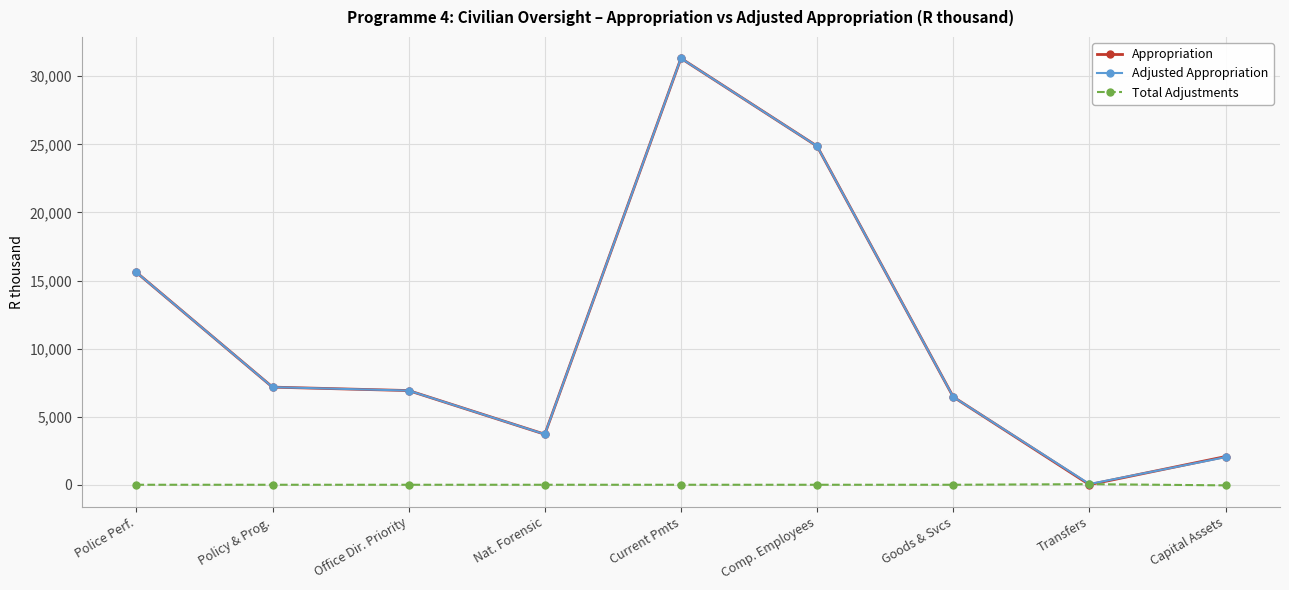

Which series ends up on top after the final intersection of Adjusted Appropriation and Appropriation?

Appropriation